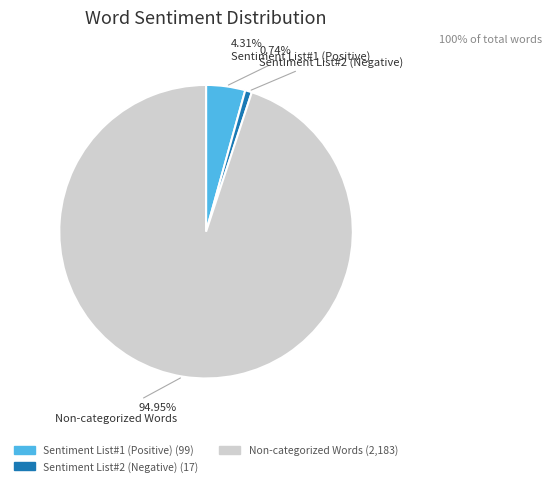

How many segments does this pie chart have?

3